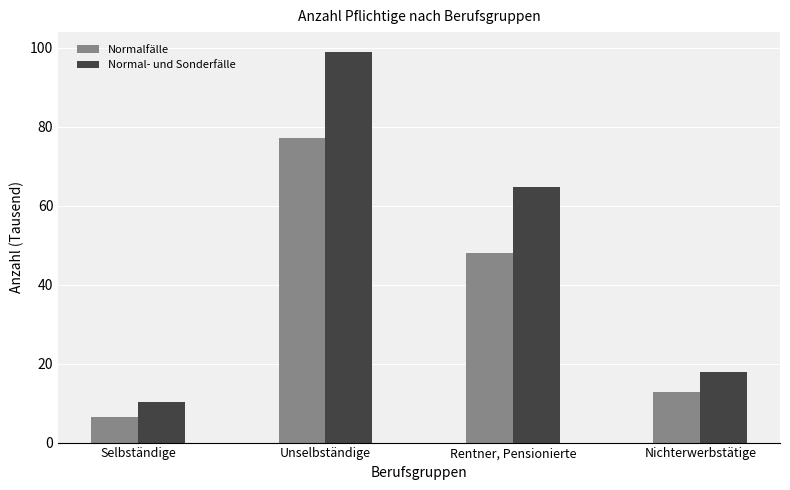

At which label does Normal- und Sonderfälle reach its minimum?

Selbständige